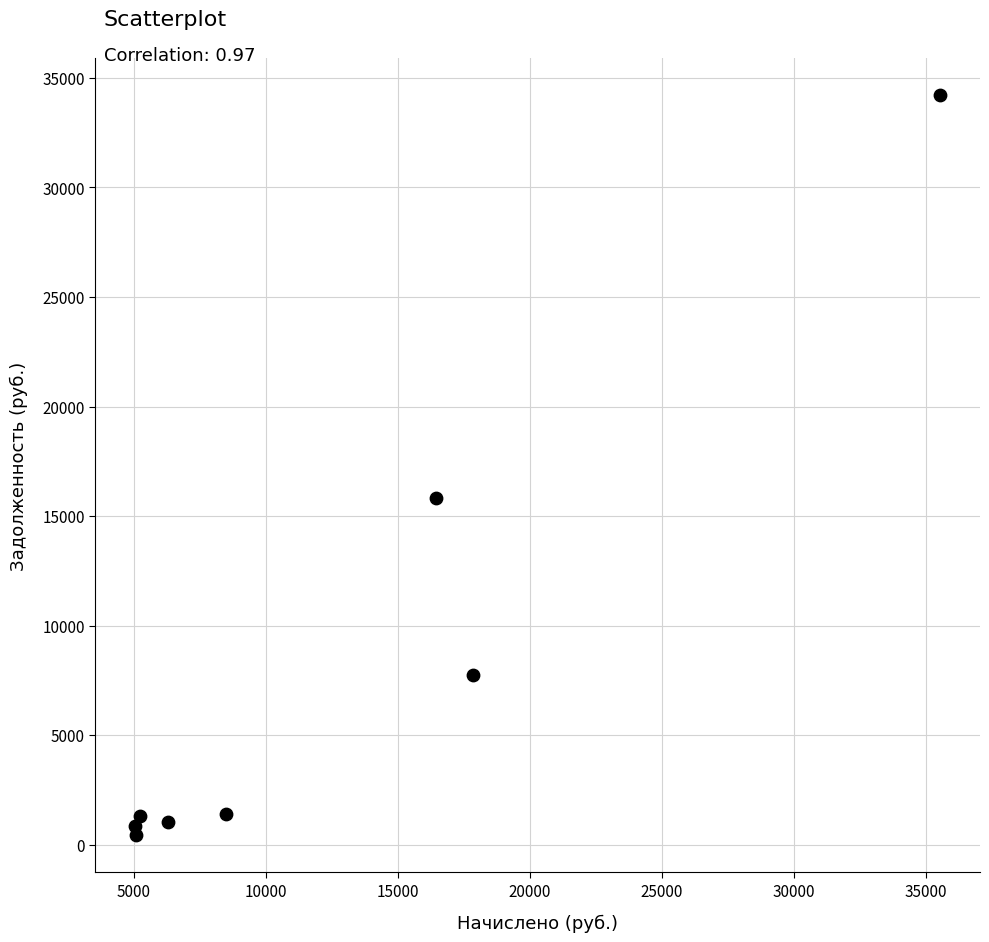

What is the range of X values (max minus min)?

30473.8